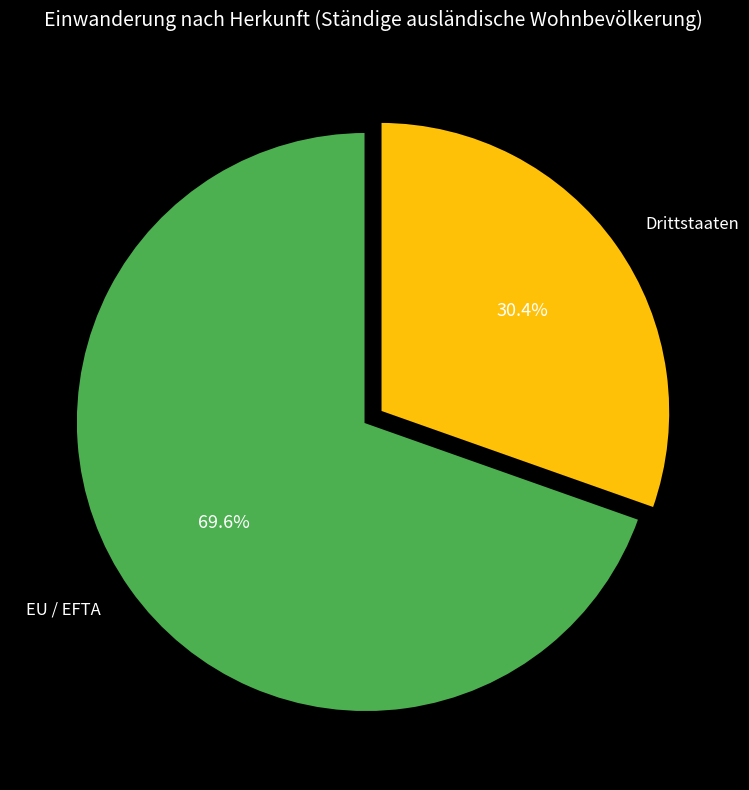

How many segments does this pie chart have?

2